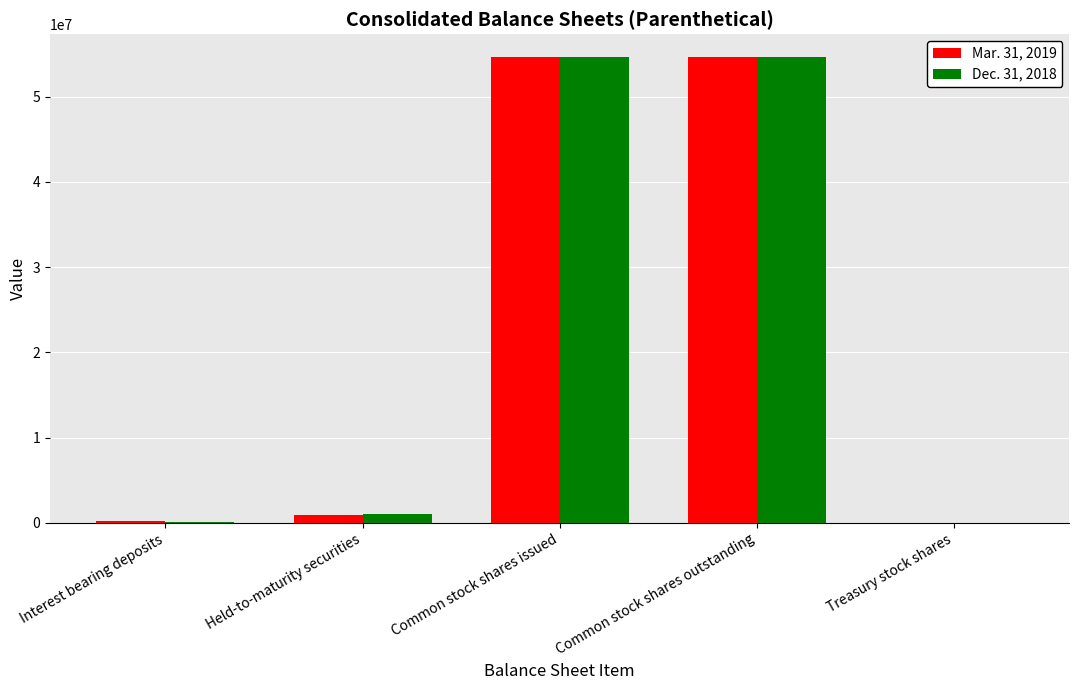

The Mar. 31, 2019 series shows 54599127 at Common stock shares outstanding. True or false?

True